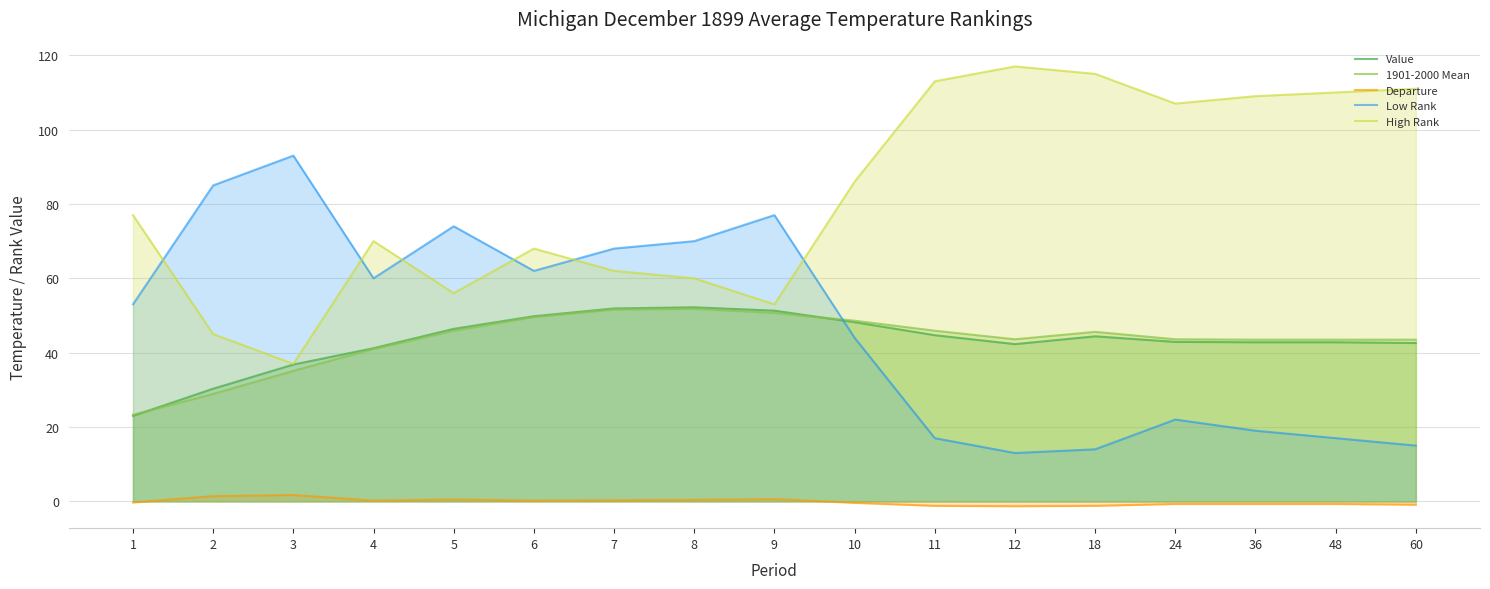

Which series has the largest total across all categories?

High Rank